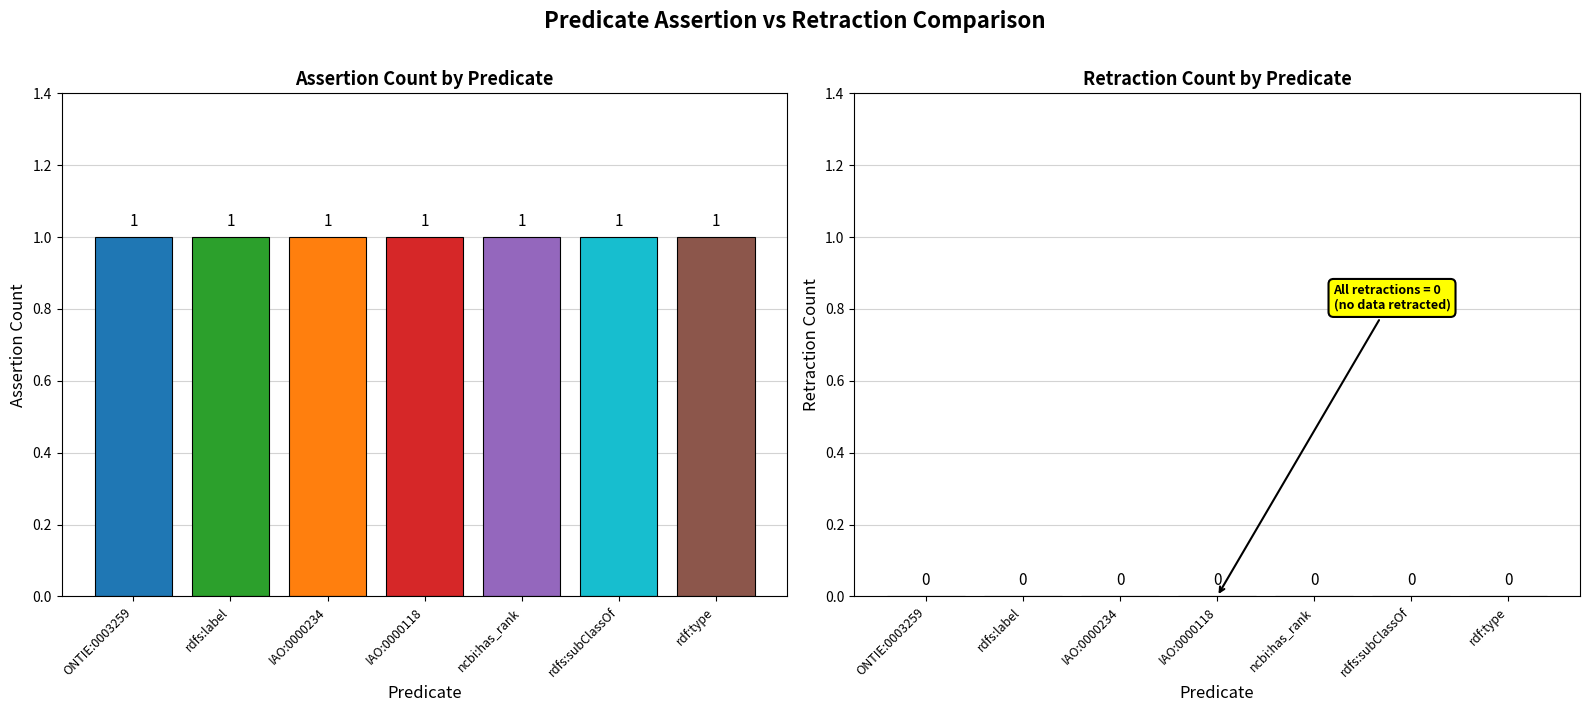

At rdf:type, list the series in order from smallest to largest.

retraction, assertion